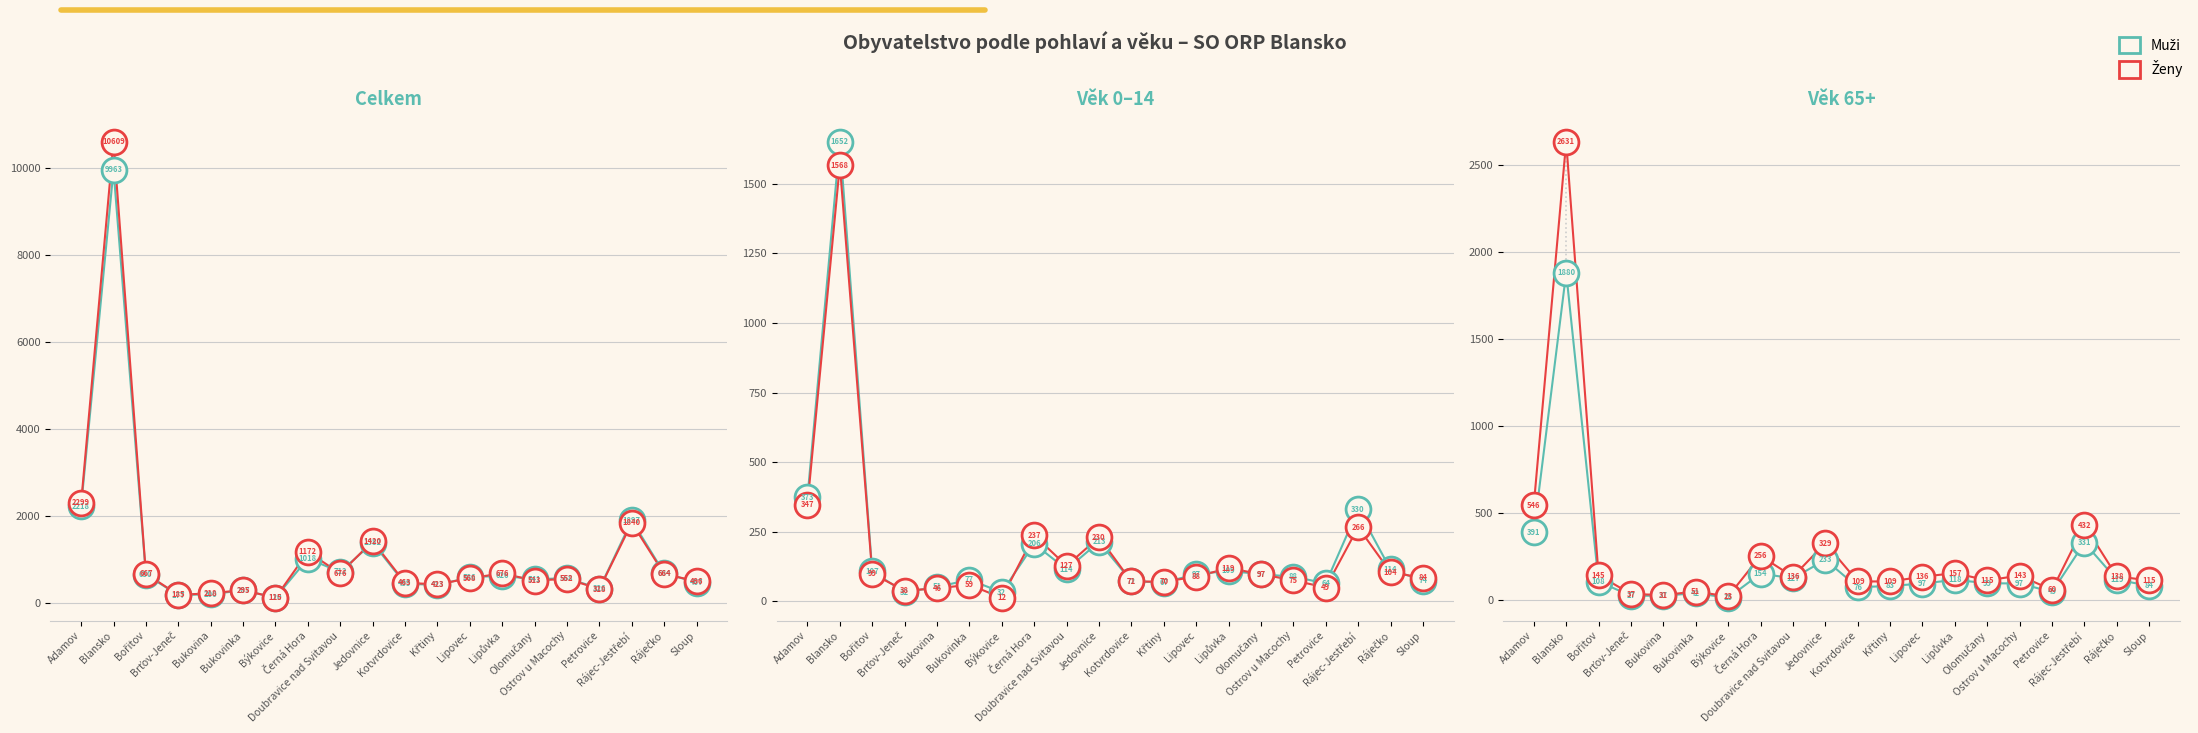

Which series has the largest total across all categories?

Ženy celkem